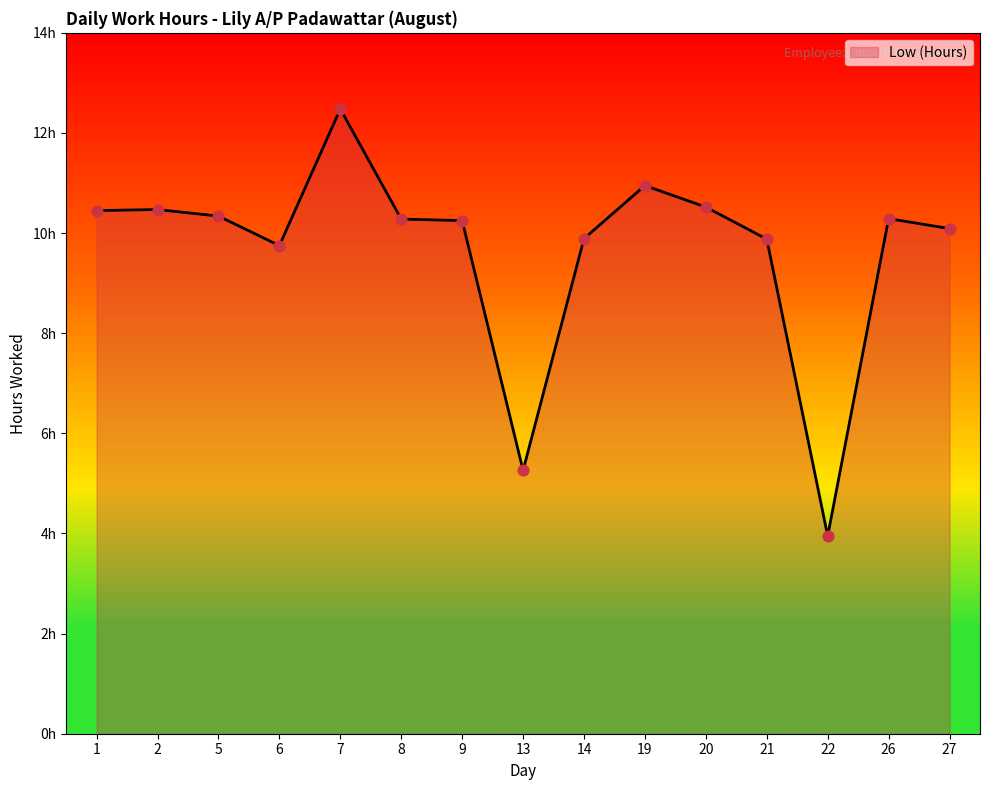

Which has a higher value, 5 or 27?

5